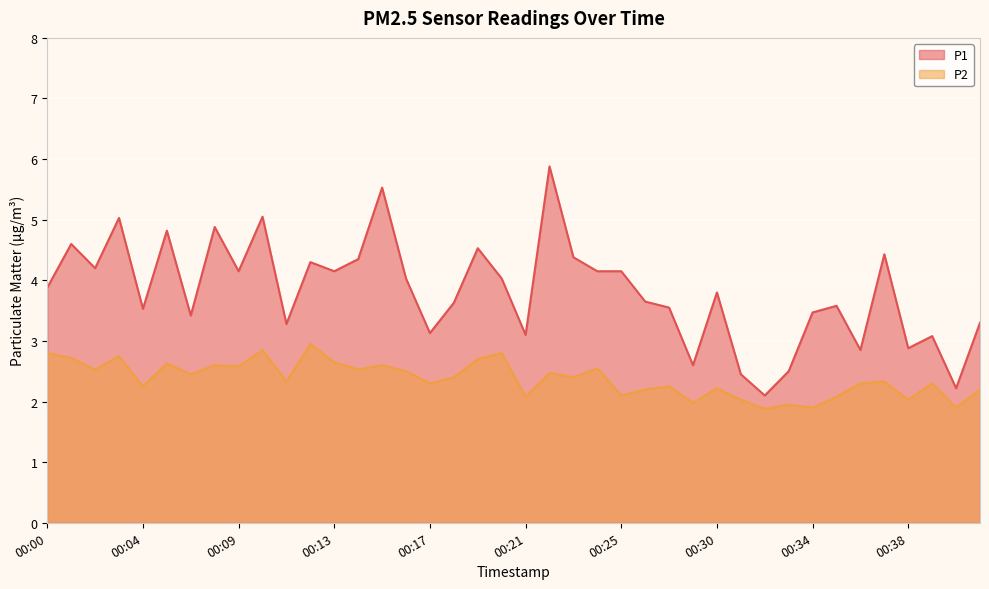

True or false: P1 and P2 cross at least once.

False